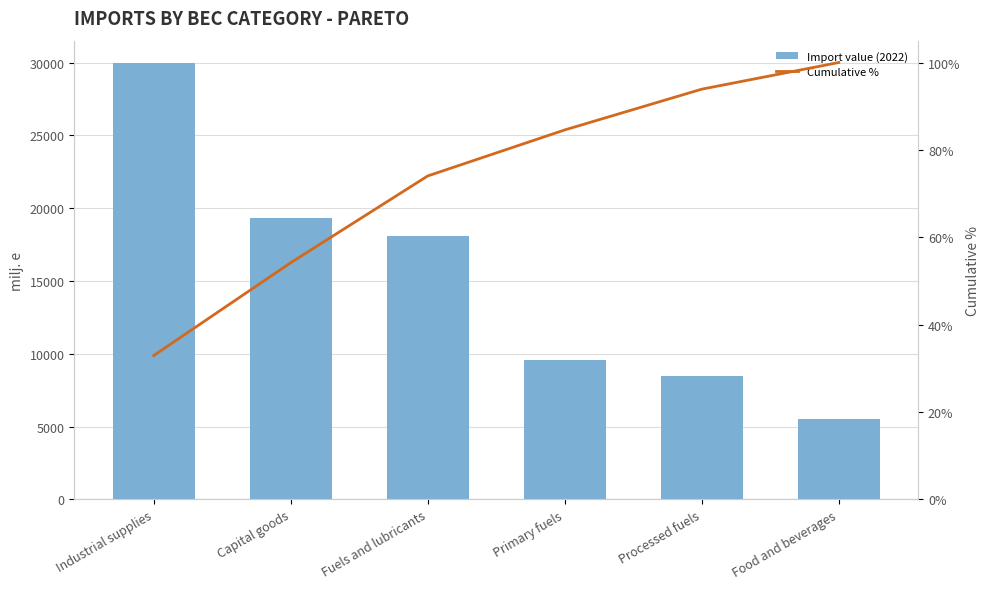

Count the number of categories in the chart.

6